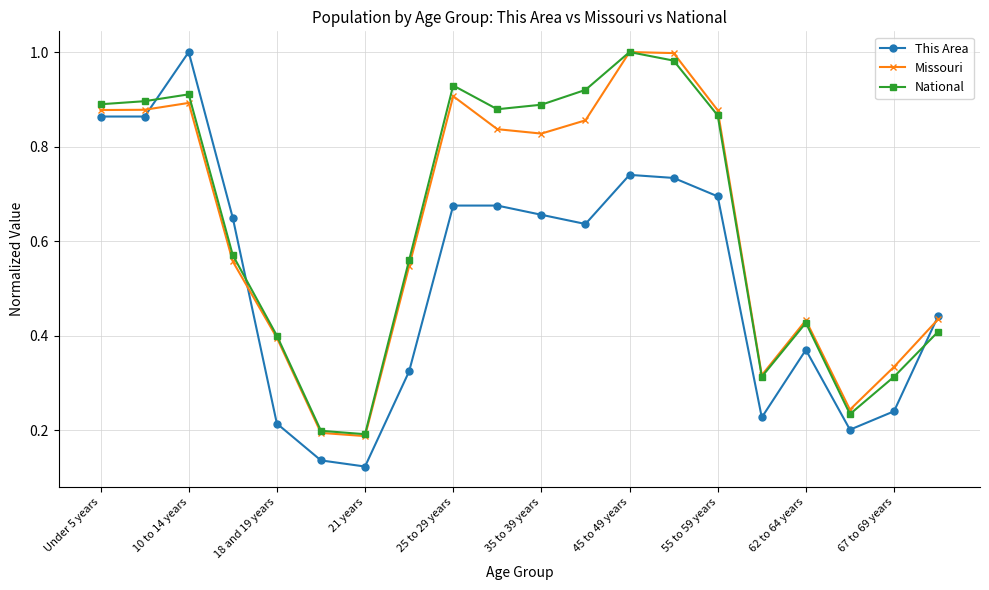

Which series has the largest range (max minus min)?

This Area